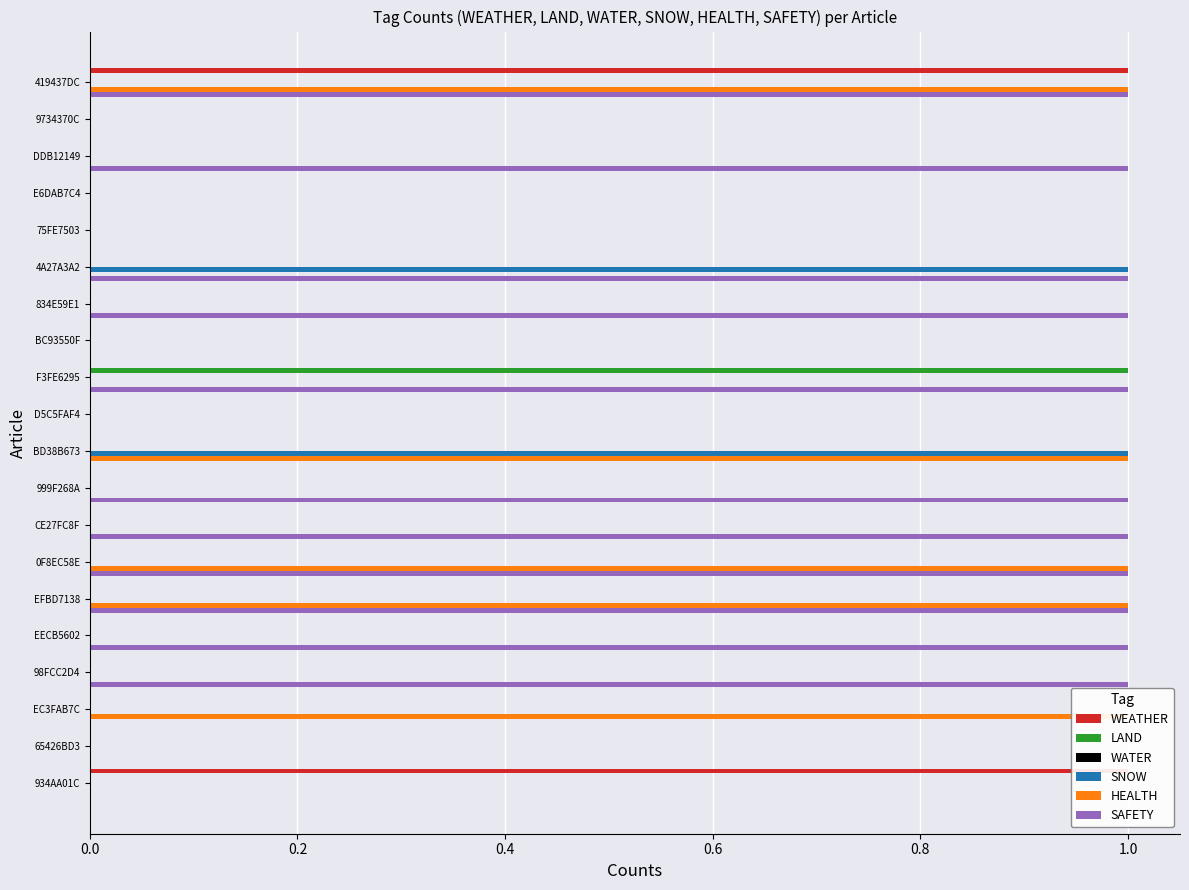

Reading left to right, list all the values displayed in this chart.

WEATHER: 1.0	0.0	0.0	0.0	0.0	0.0	0.0	0.0	0.0	0.0	0.0	0.0	0.0	0.0	0.0	0.0	0.0	0.0	0.0	1.0
LAND: 0.0	0.0	0.0	0.0	0.0	0.0	0.0	0.0	1.0	0.0	0.0	0.0	0.0	0.0	0.0	0.0	0.0	0.0	0.0	0.0
WATER: 0.1	0.1	0.1	0.1	0.1	0.1	0.1	0.1	0.1	0.1	0.1	0.1	0.1	0.1	0.1	0.1	0.1	0.1	0.1	0.1
SNOW: 0.0	0.0	0.0	0.0	0.0	1.0	0.0	0.0	0.0	0.0	1.0	0.0	0.0	0.0	0.0	0.0	0.0	0.0	0.0	0.0
HEALTH: 1.0	0.0	0.0	0.0	0.0	0.0	0.0	0.0	0.0	0.0	1.0	0.0	0.0	1.0	1.0	0.0	0.0	1.0	0.0	0.0
SAFETY: 1.0	0.0	1.0	0.0	0.0	1.0	1.0	0.0	1.0	0.0	0.0	1.0	1.0	1.0	1.0	1.0	1.0	0.0	0.0	0.0